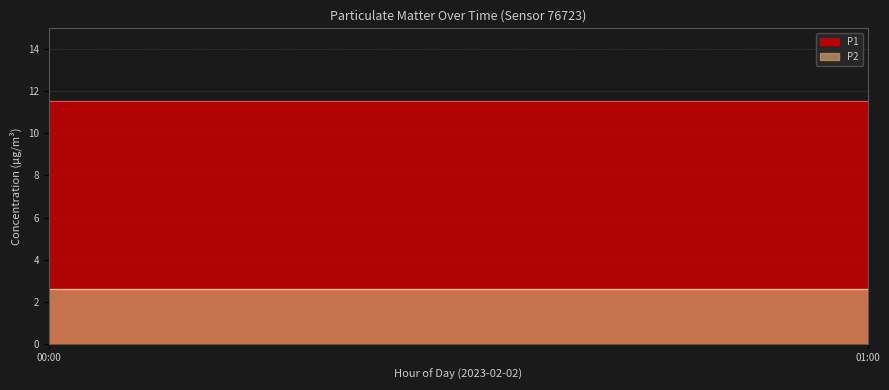

The P2 series shows 0.9 at 08:00. True or false?

False